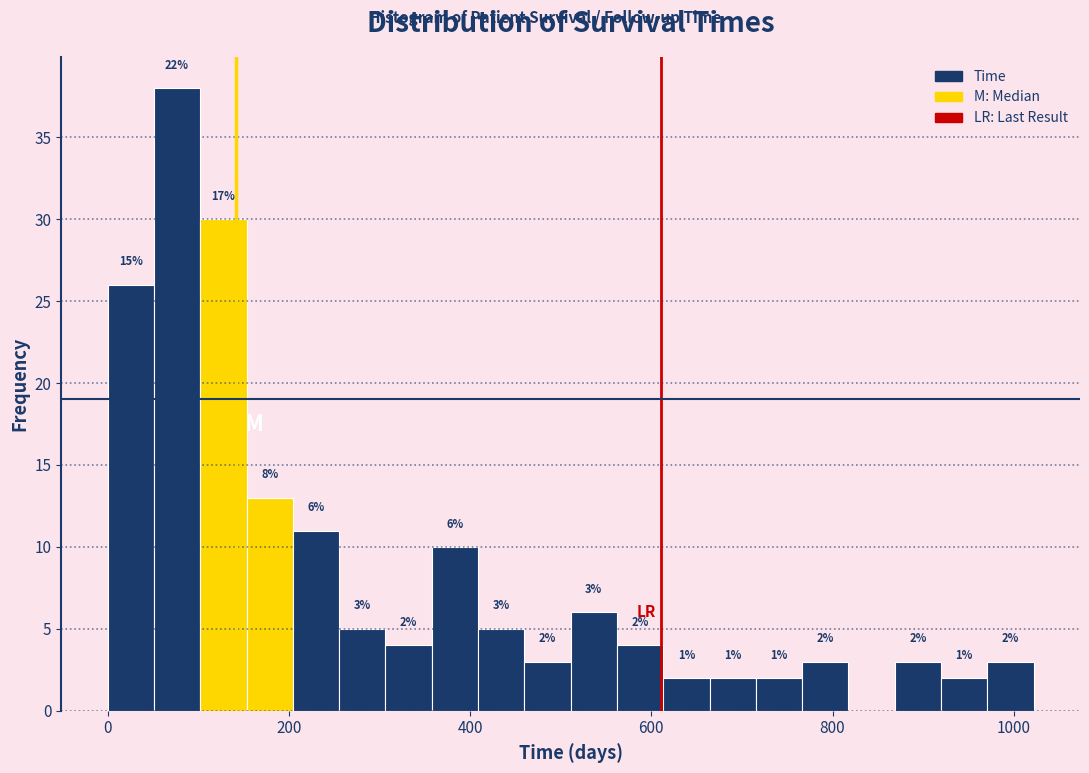

Read against the x-axis, roughly where is the centre of the tallest bar?

80